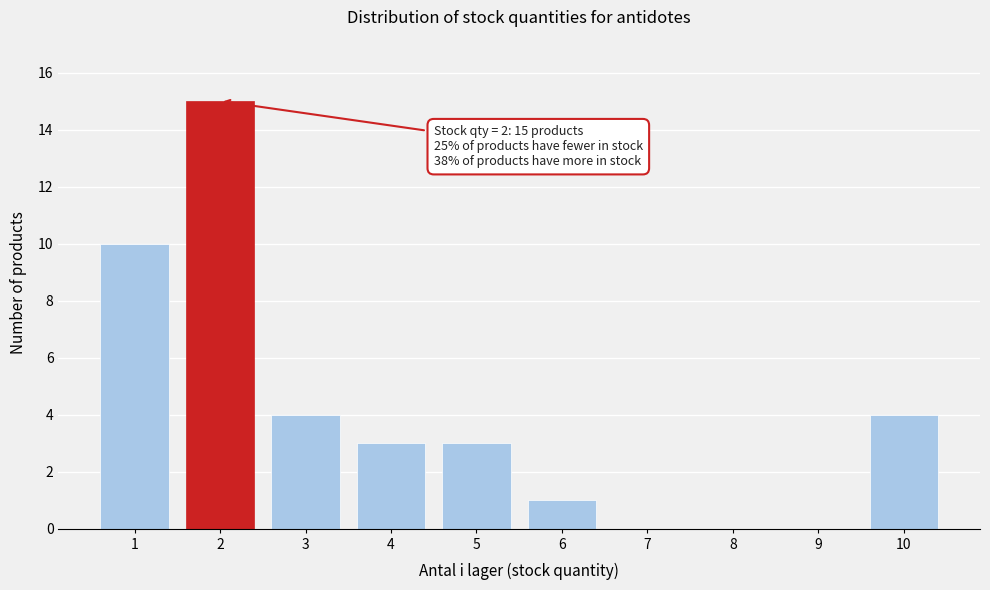

Reading left to right, extract all data points from this chart.

1=10	2=15	3=4	4=3	5=3	6=1	7=0	8=0	9=0	10=4